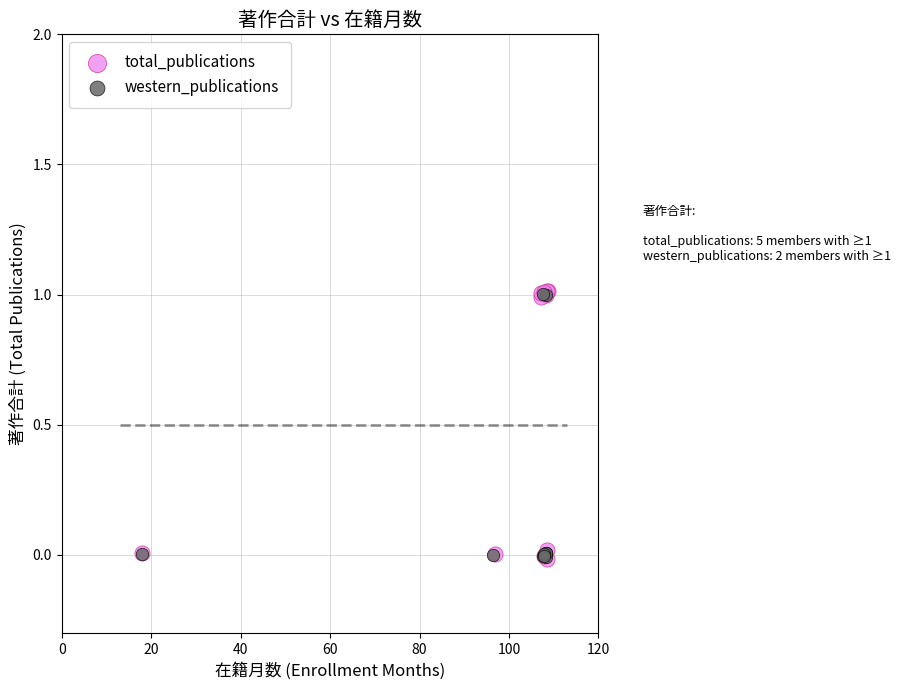

Which series has the widest spread of Y values?

total_publications